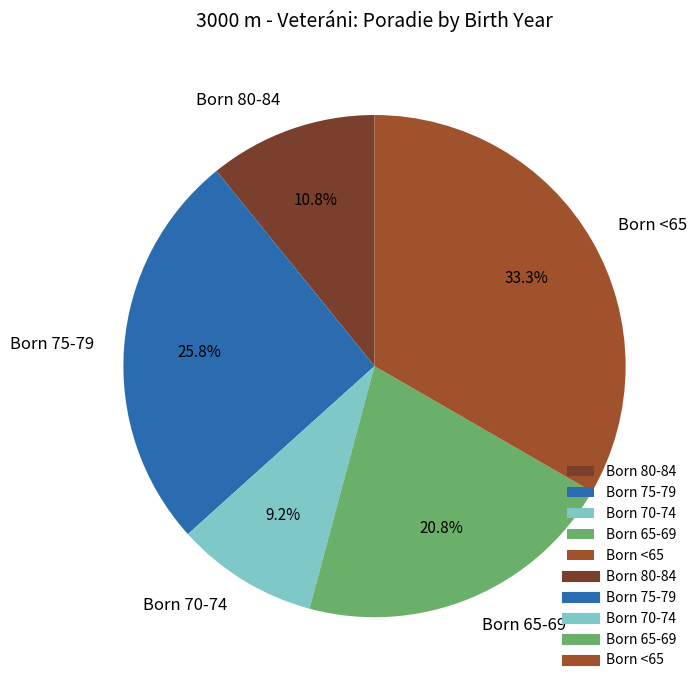

Is the sum of Born <65 and Born 80-84 greater than half?

No